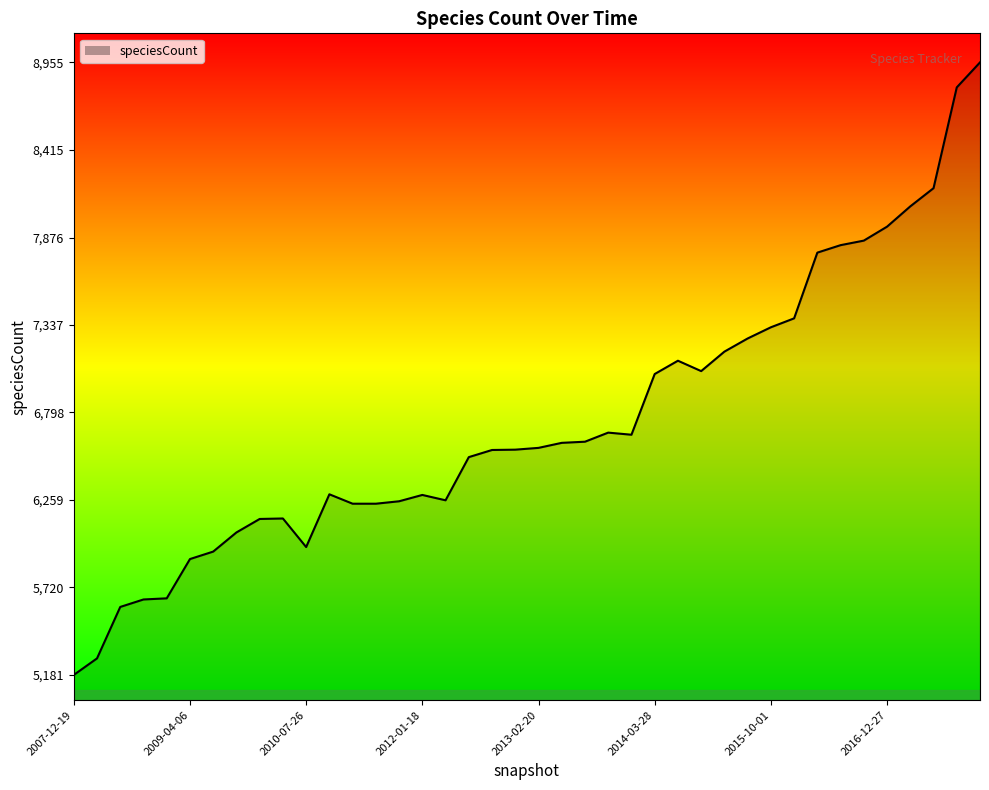

What is the difference between the maximum and minimum values?

3774